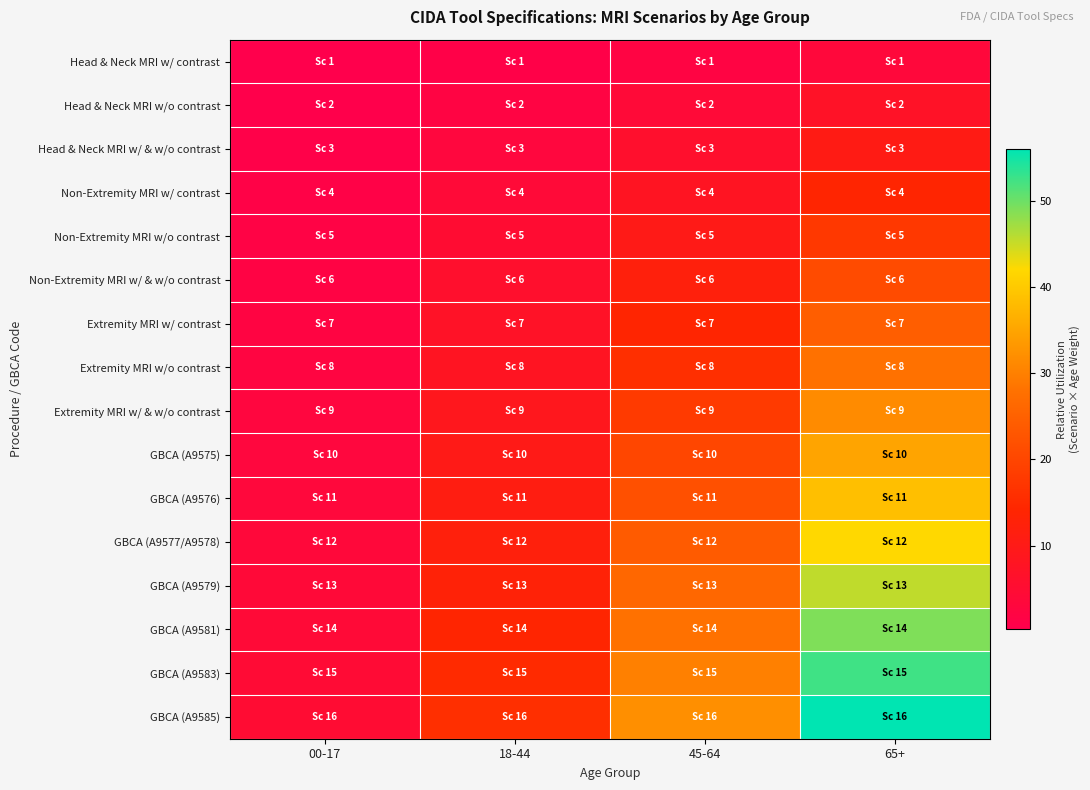

What is the total value across all series at 00-17?

40.8